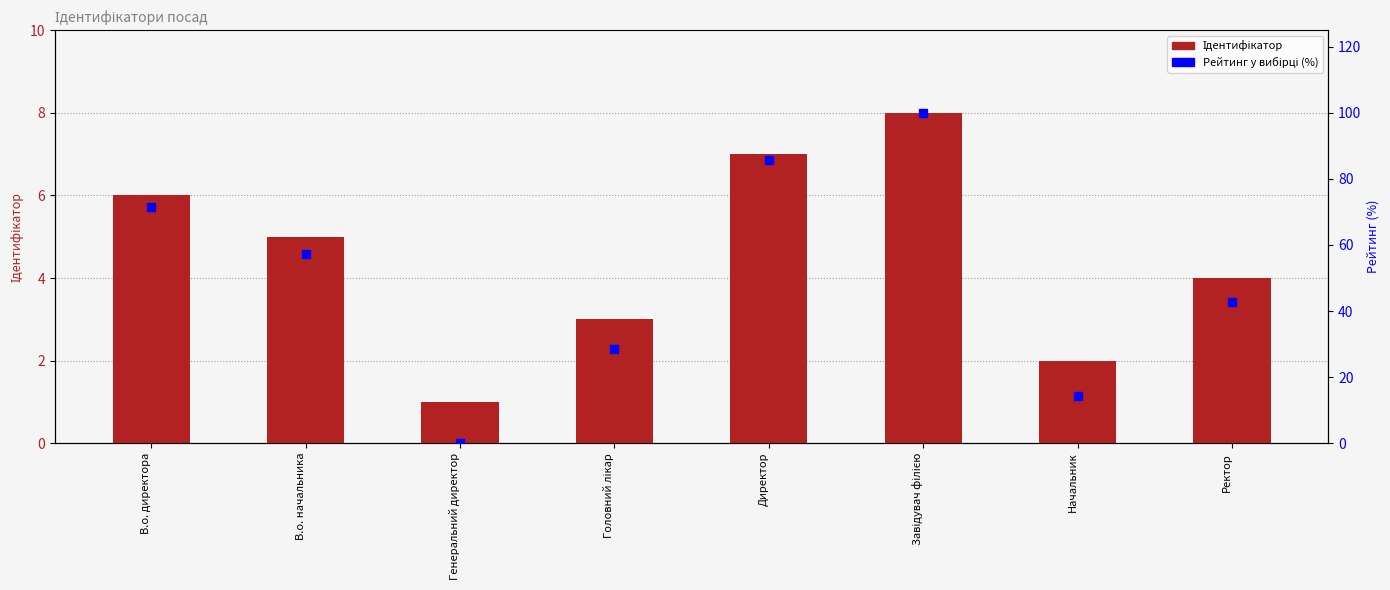

What is the total value across all series at Ректор?

46.9